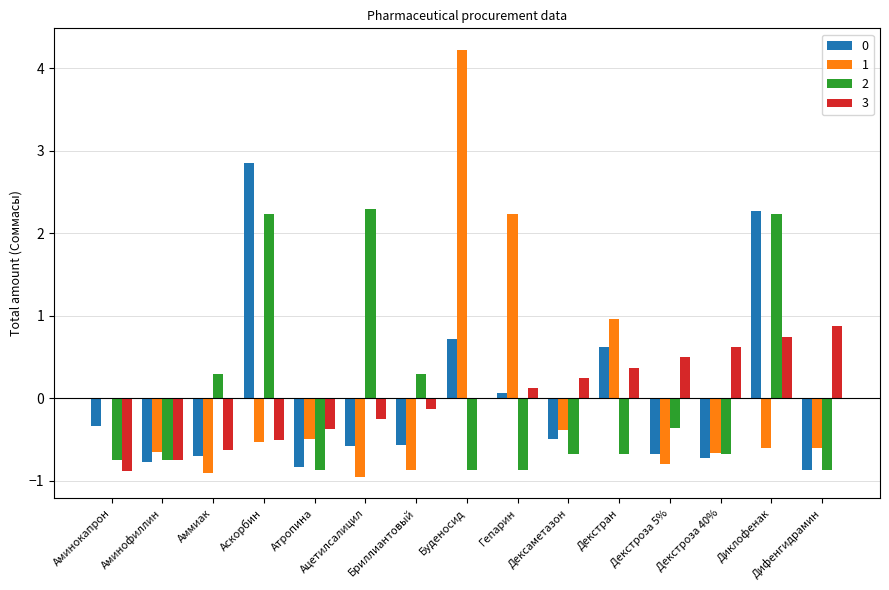

What is the highest value of the 0 series?

2.9